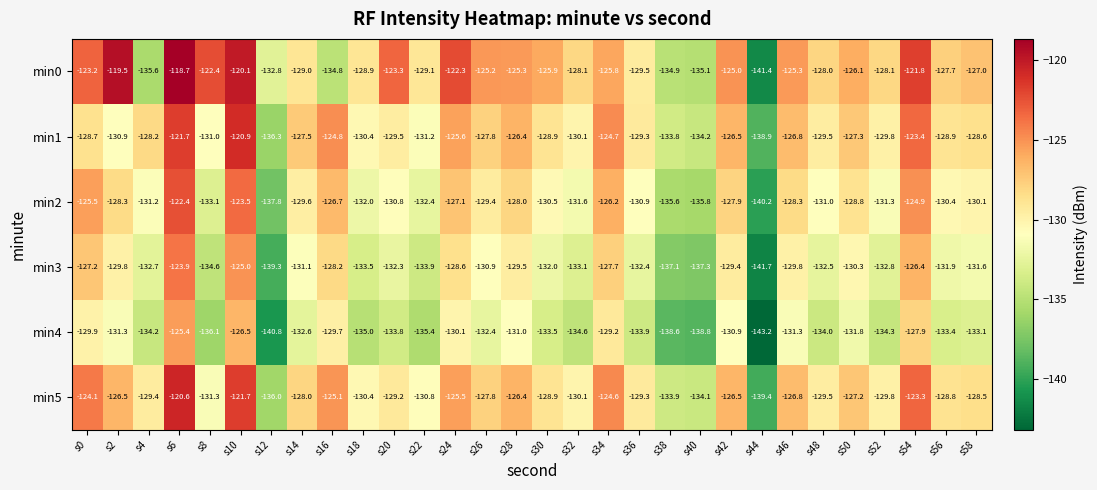

Read the min2 value at s4.

-131.2